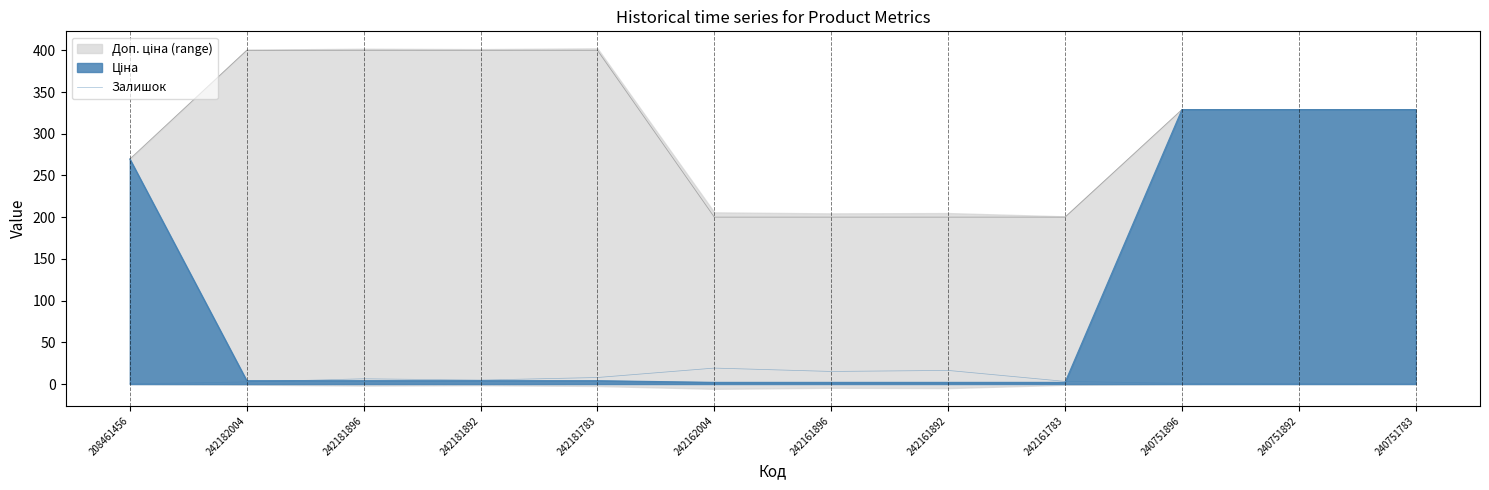

The chart shows a value of 11.1 at 242181896. True or false?

False